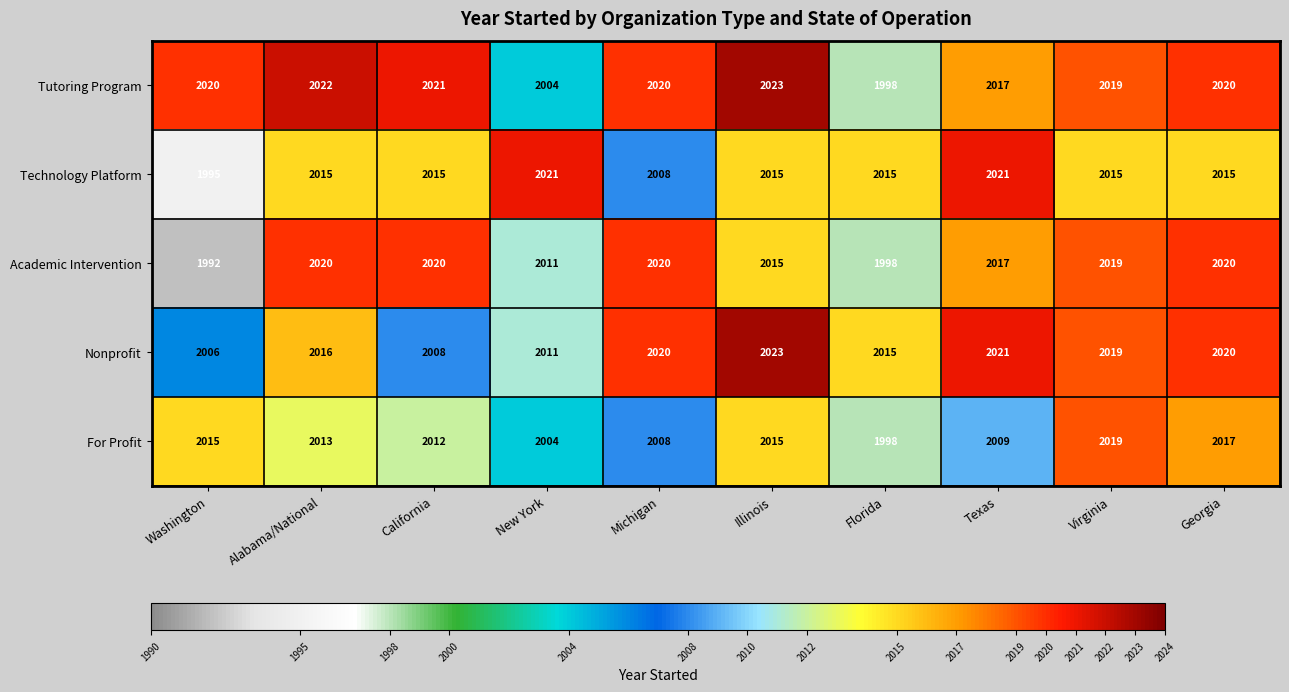

What is the spread (max minus min) of values at Virginia?

4